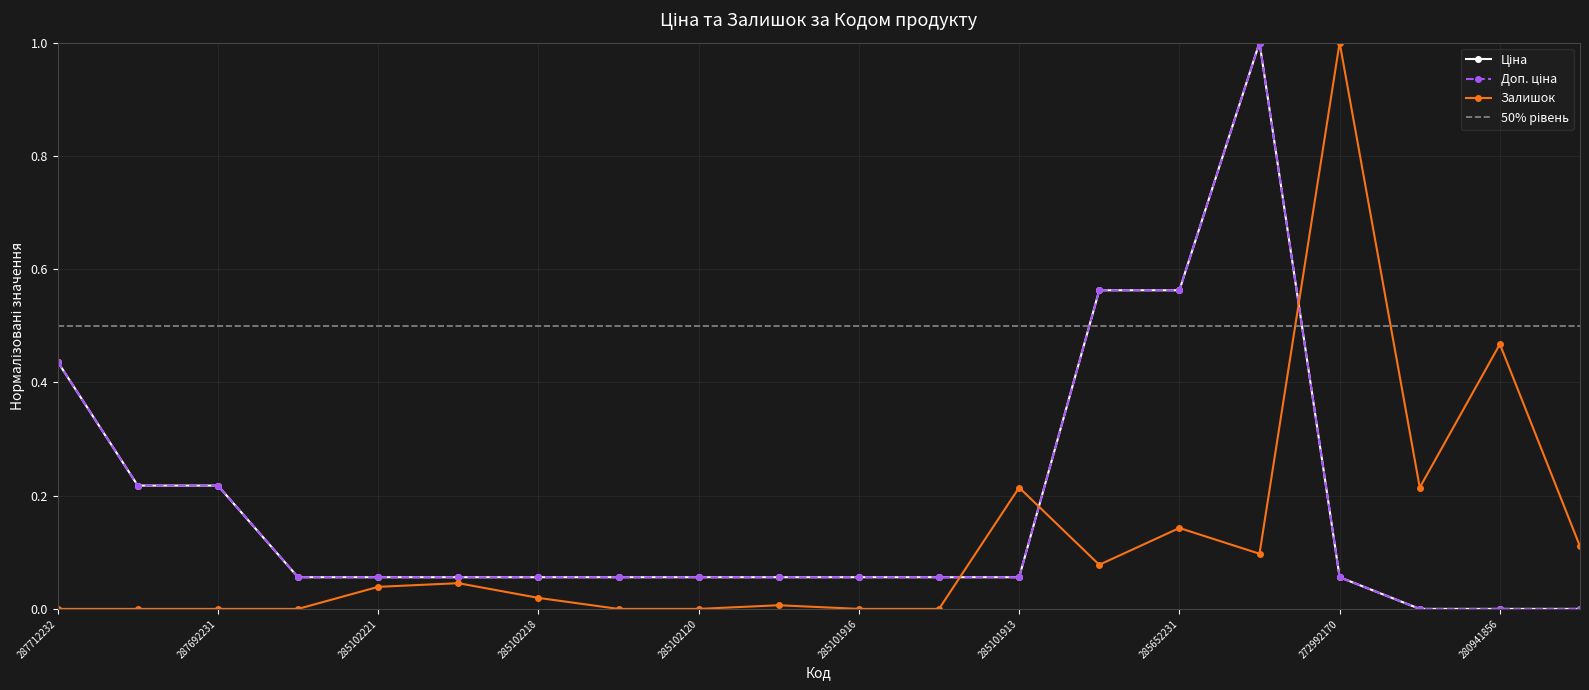

What are all the series names shown in the legend?

Ціна, Доп. ціна, Залишок